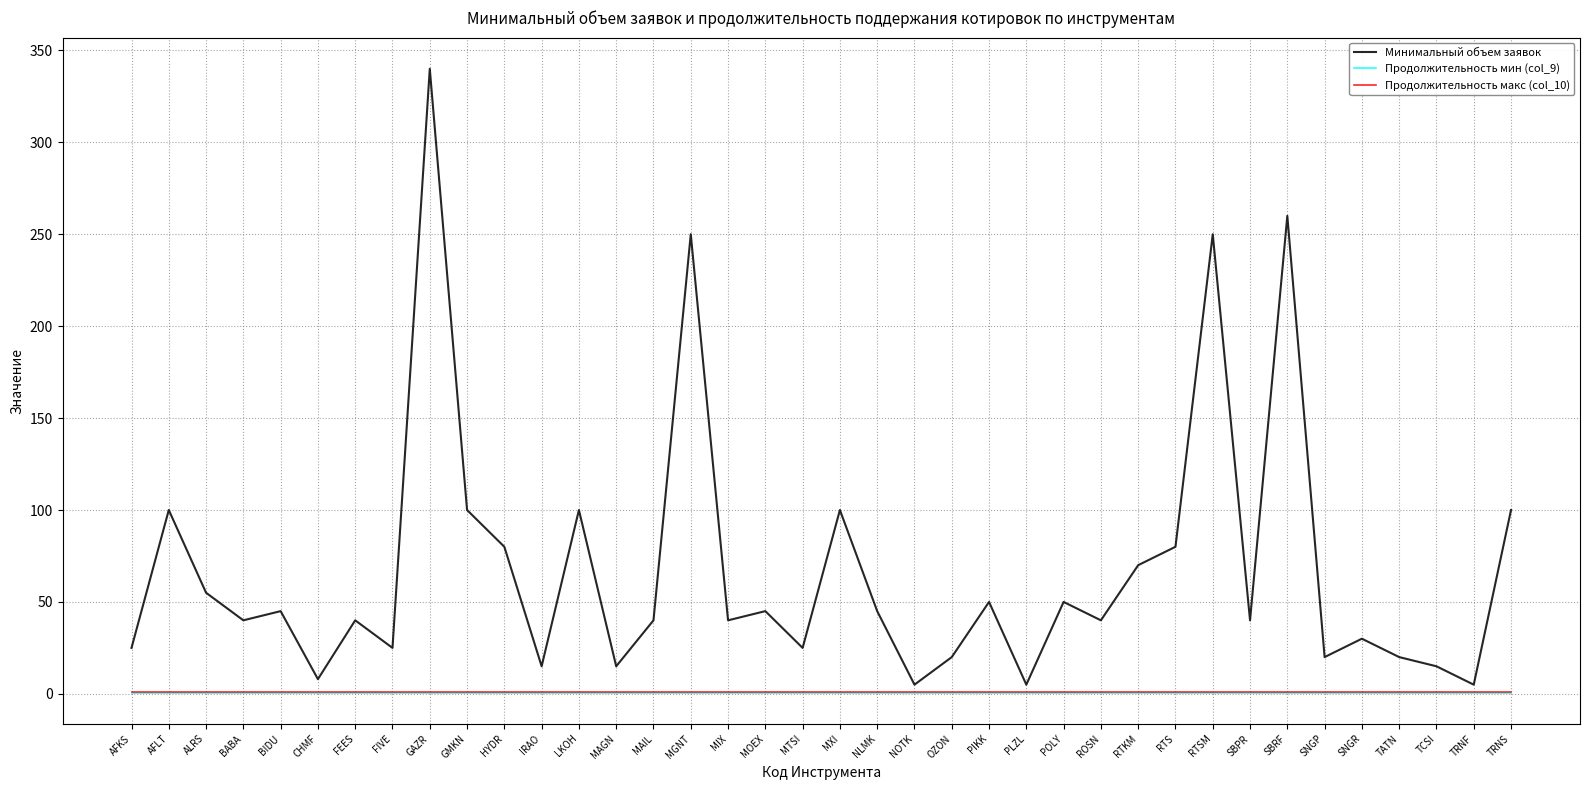

What position from the left is ROSN?

27